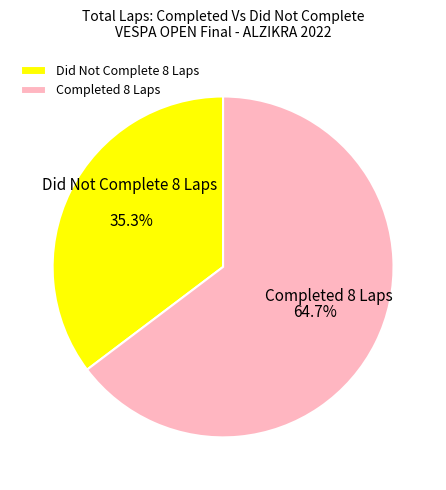

What is the ratio of the value at Did Not Complete 8 Laps to the value at Completed 8 Laps?

0.5